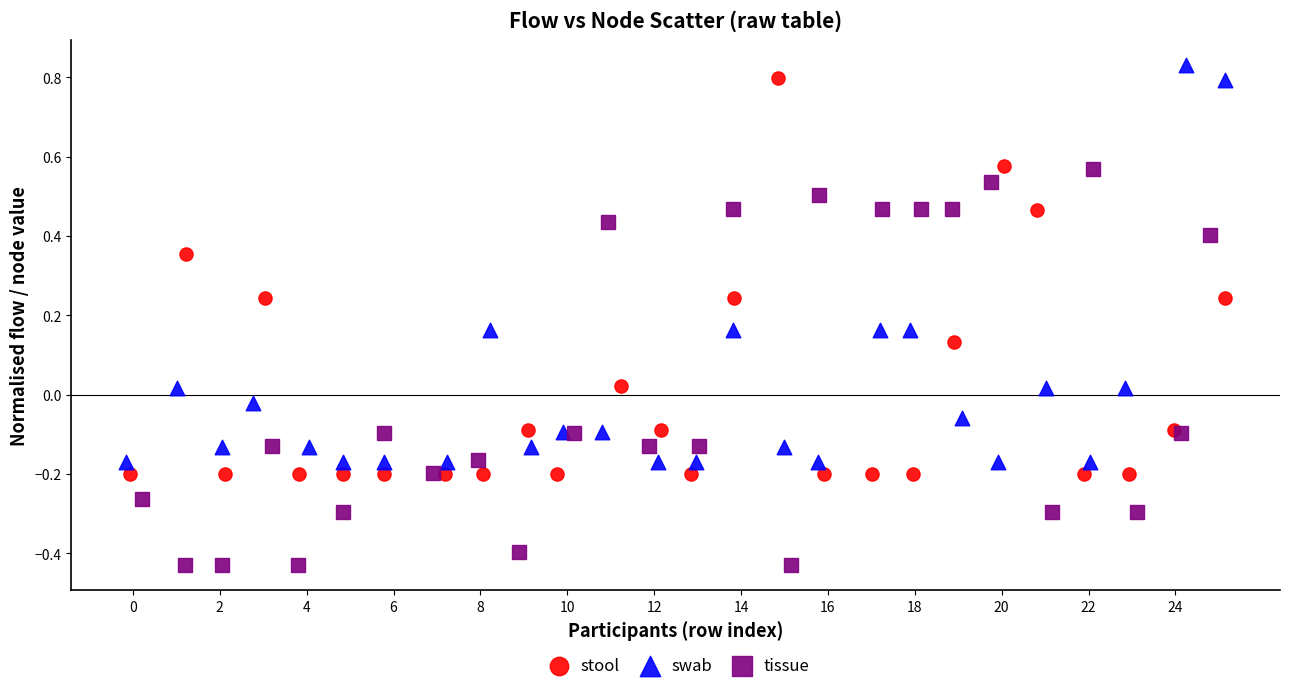

Which series contains the lowest Y value?

tissue